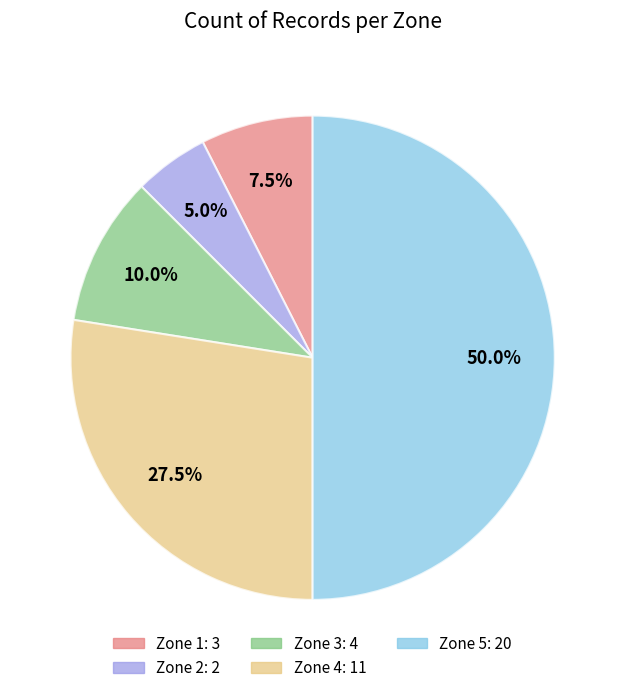

Rank the categories by value from lowest to highest.

Zone 2, Zone 1, Zone 3, Zone 4, Zone 5